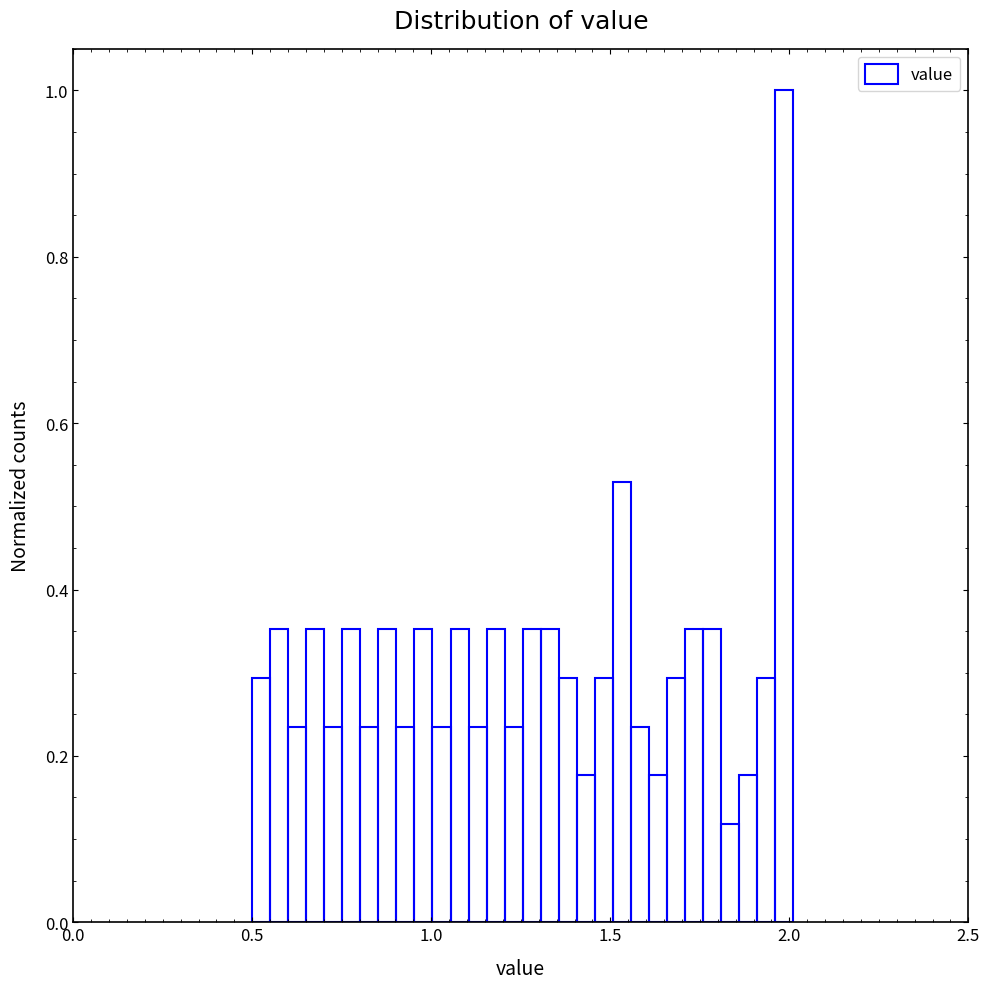

Around what value on the x-axis is the tallest bar? Give the approximate position of its centre, as read against the axis.

2.00